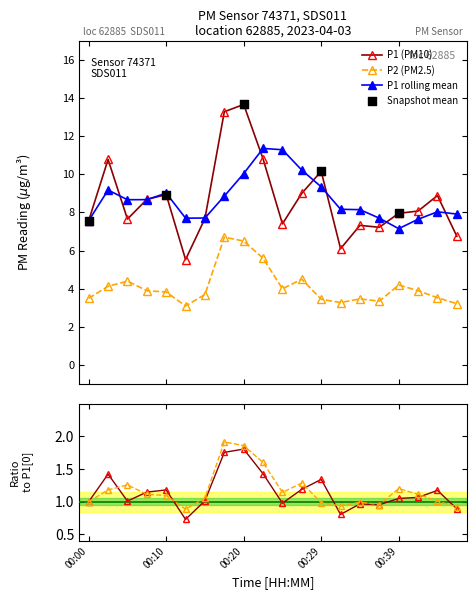

Which series contains the lowest Y value?

P1_ratio